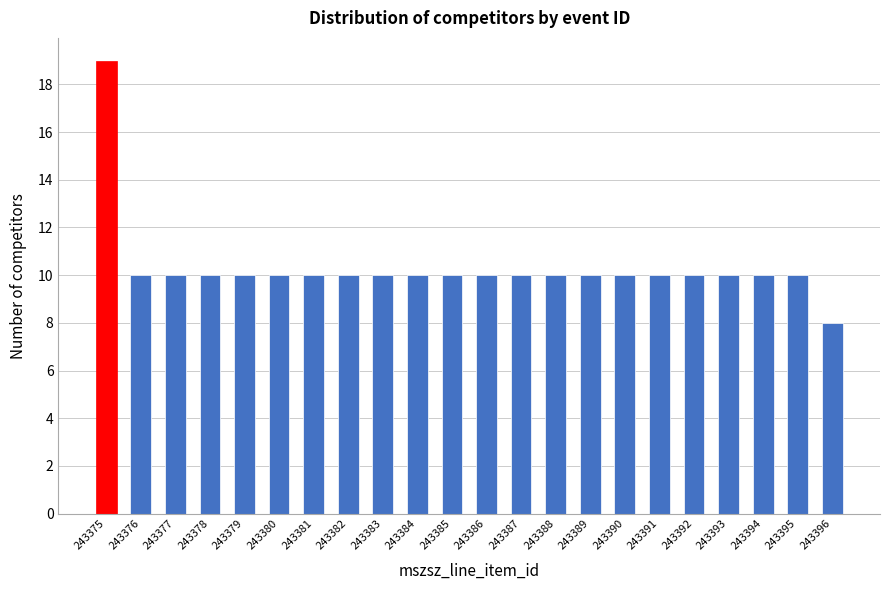

Reading left to right, what are all the values shown in this chart?

243375=19	243376=10	243377=10	243378=10	243379=10	243380=10	243381=10	243382=10	243383=10	243384=10	243385=10	243386=10	243387=10	243388=10	243389=10	243390=10	243391=10	243392=10	243393=10	243394=10	243395=10	243396=8